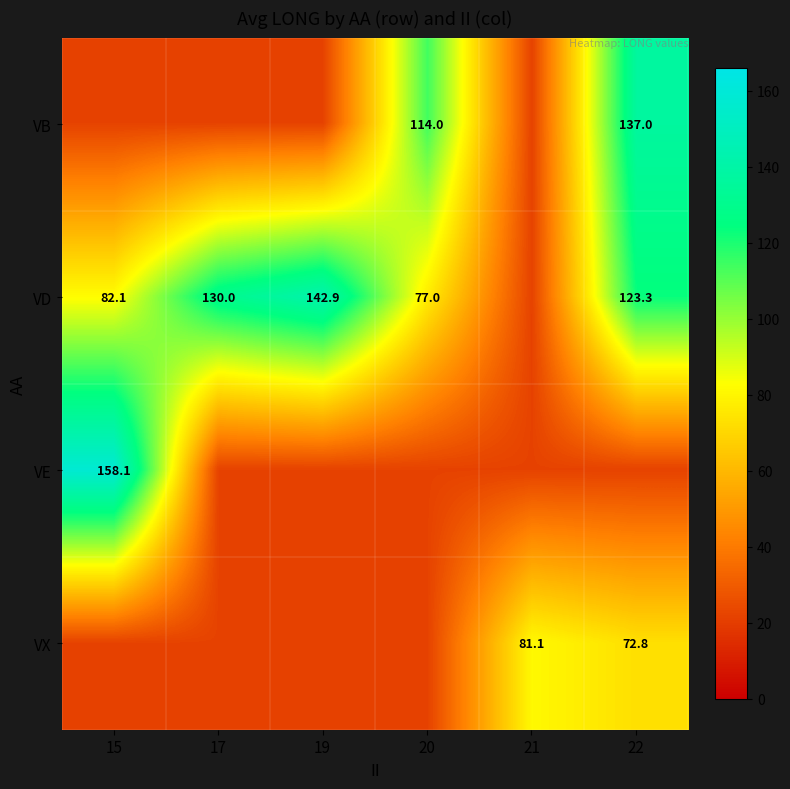

Is it true that VB equals 195.8 at 22?

False